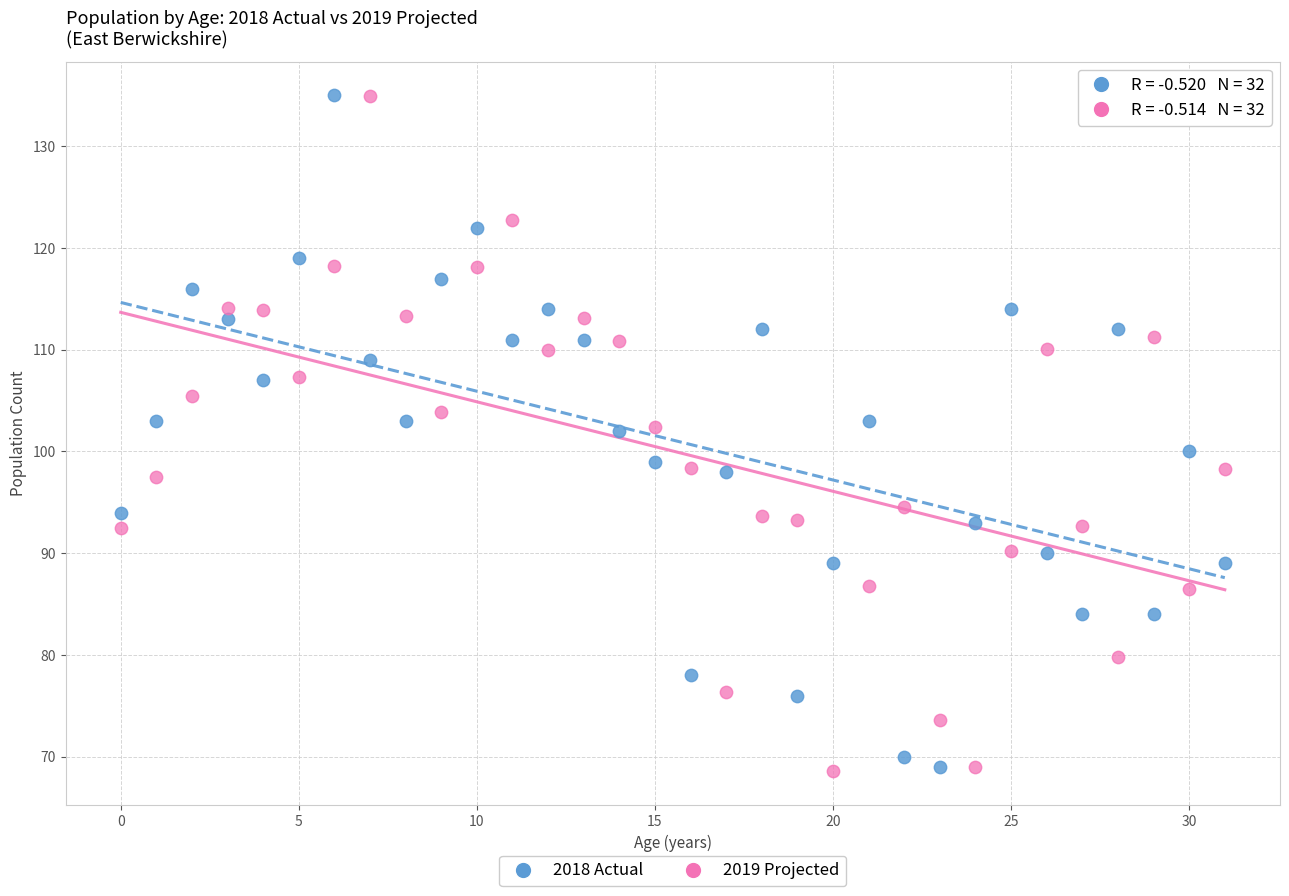

What are all the series names shown in the legend?

2018 Actual, 2019 Projected